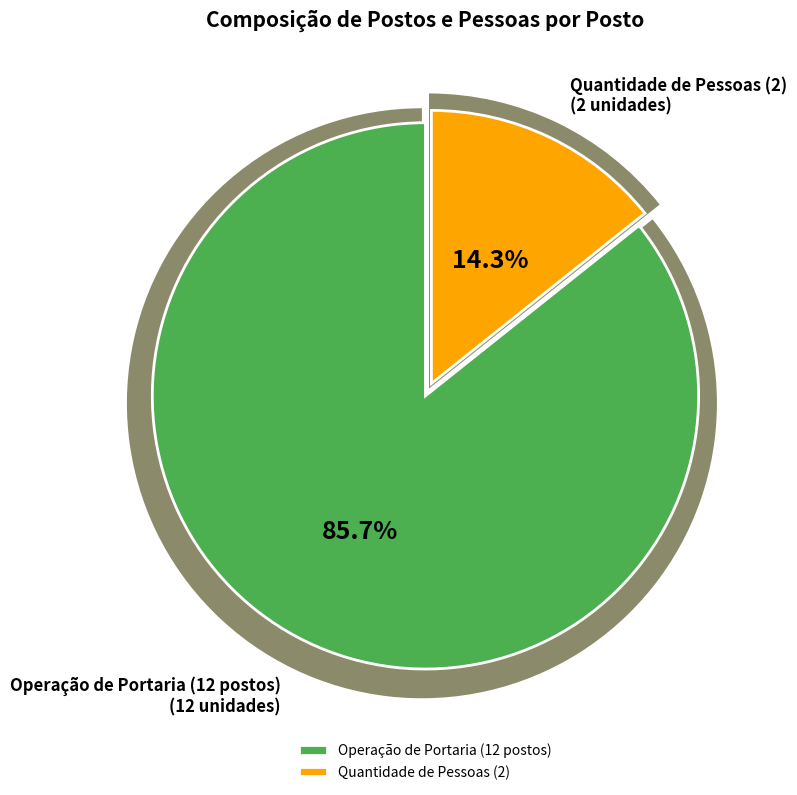

What percentage is NOT represented by Quantidade de Pessoas (2)?

85.7%